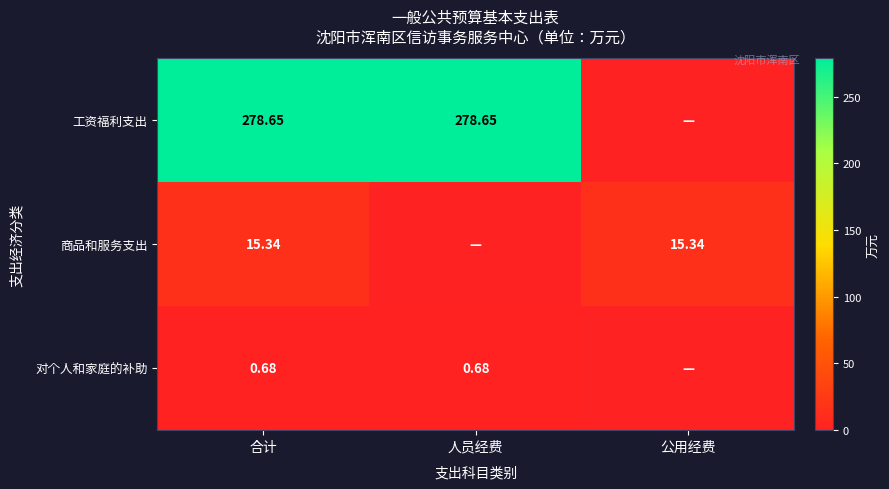

Is the value of 工资福利支出 at 合计 greater than the value of 商品和服务支出 at 合计?

Yes